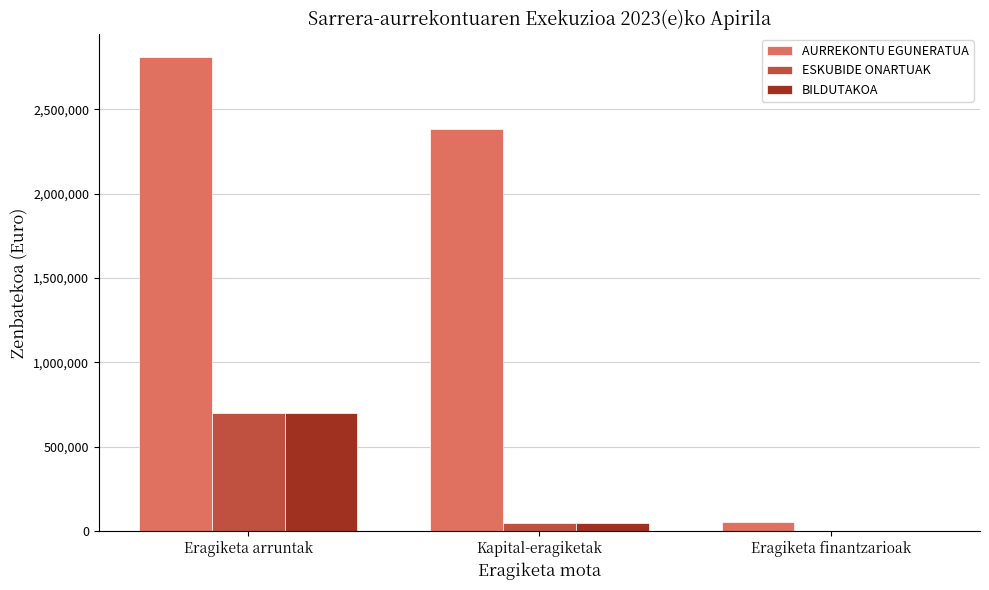

Is the value of ESKUBIDE ONARTUAK at Eragiketa finantzarioak greater than the value of AURREKONTU EGUNERATUA at Kapital-eragiketak?

No